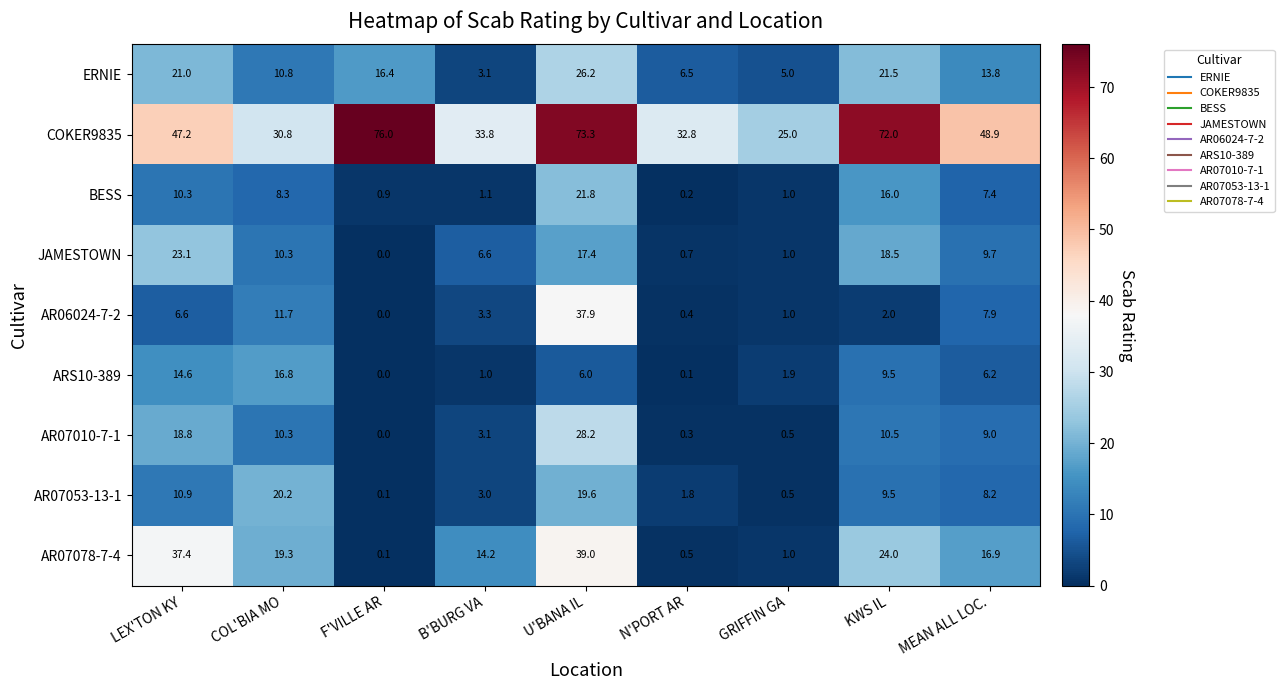

What is the difference between the highest and lowest values at N'PORT AR?

32.7